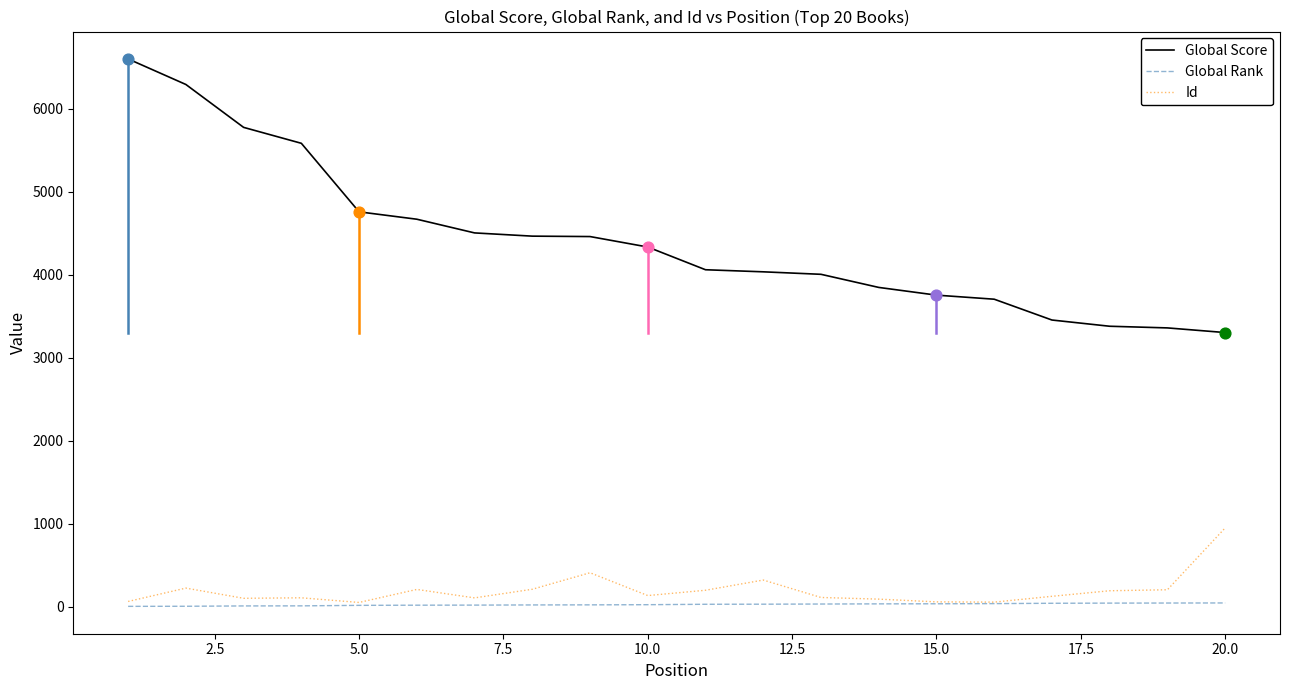

Which series has the widest spread of values?

Global Score